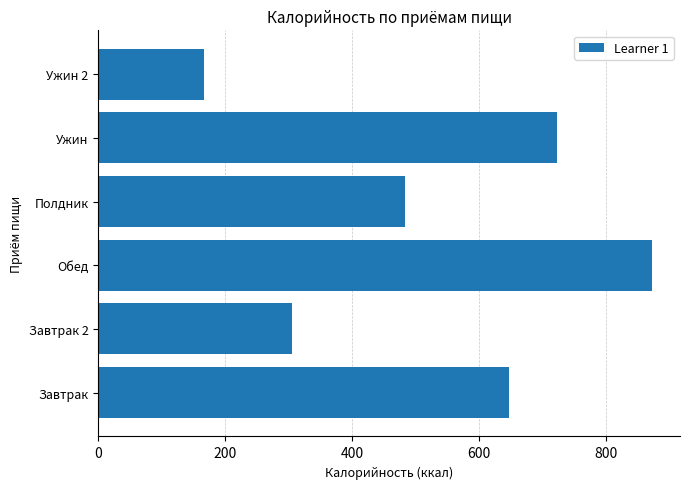

Between Завтрак and Завтрак 2, which is larger?

Завтрак